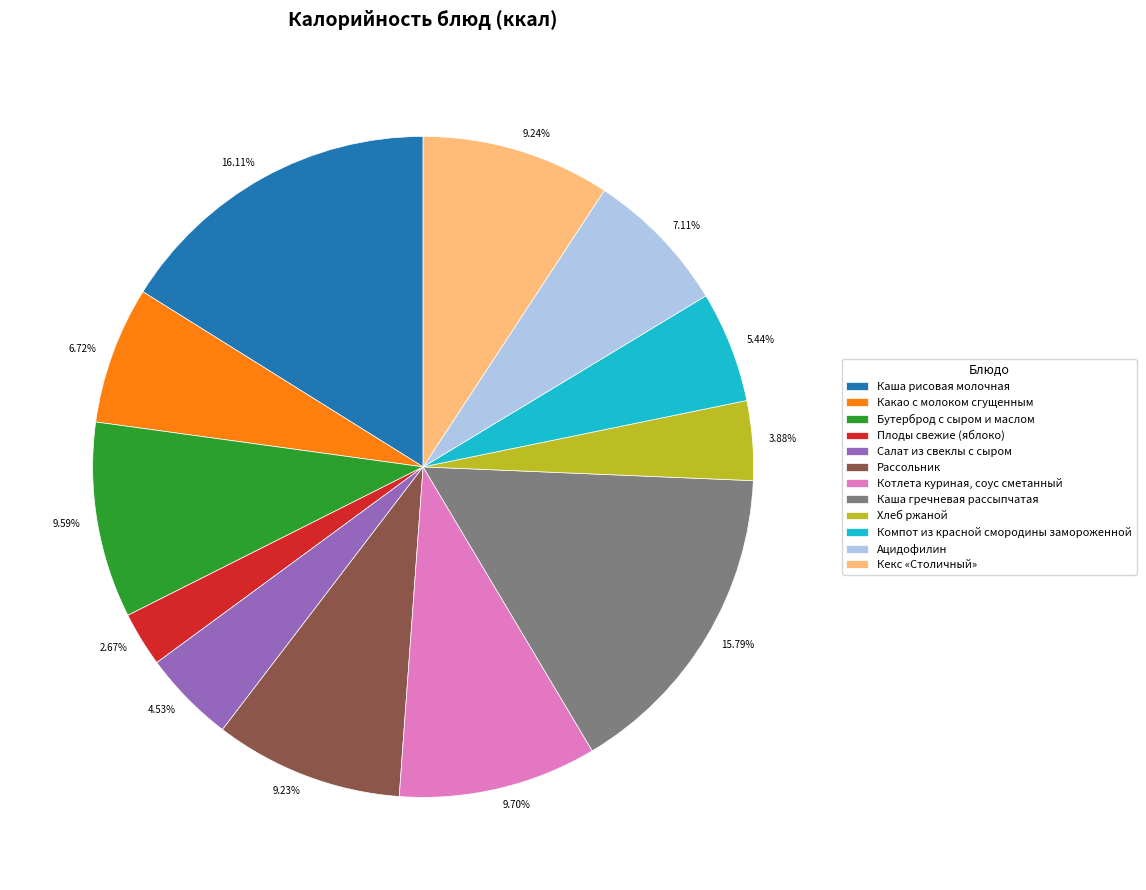

The Котлета куриная, соус сметанный slice represents 10% of the pie. True or false?

True